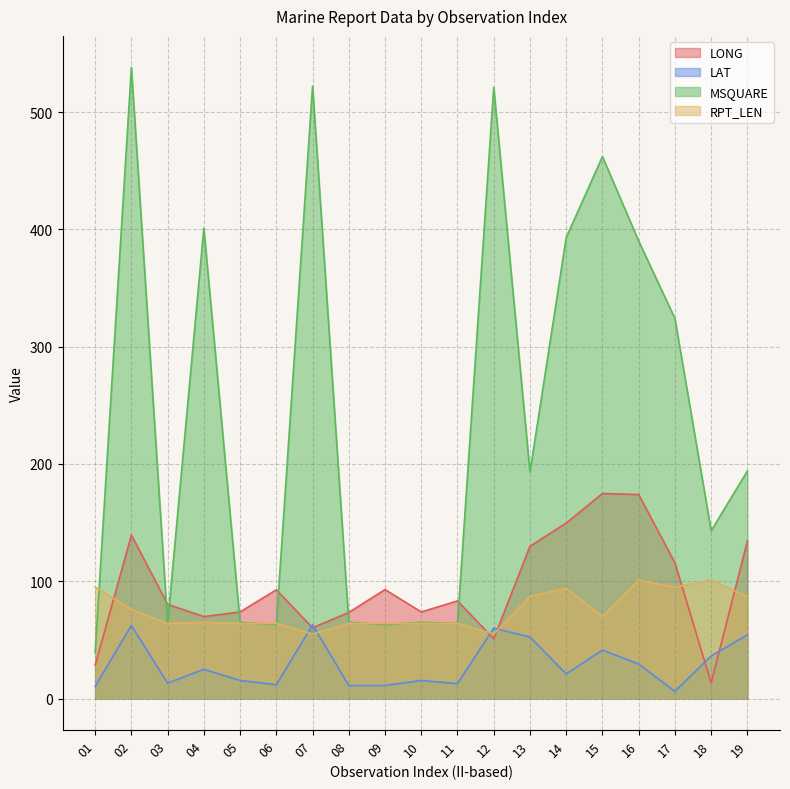

How many times do LONG and LAT cross each other?

6